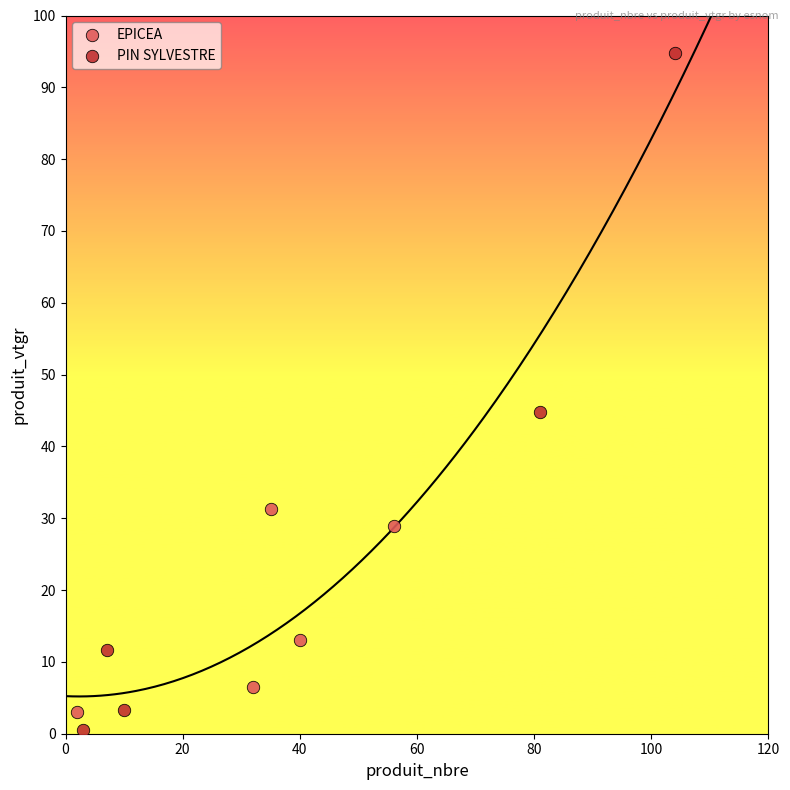

Which series contains the highest Y value?

PIN SYLVESTRE